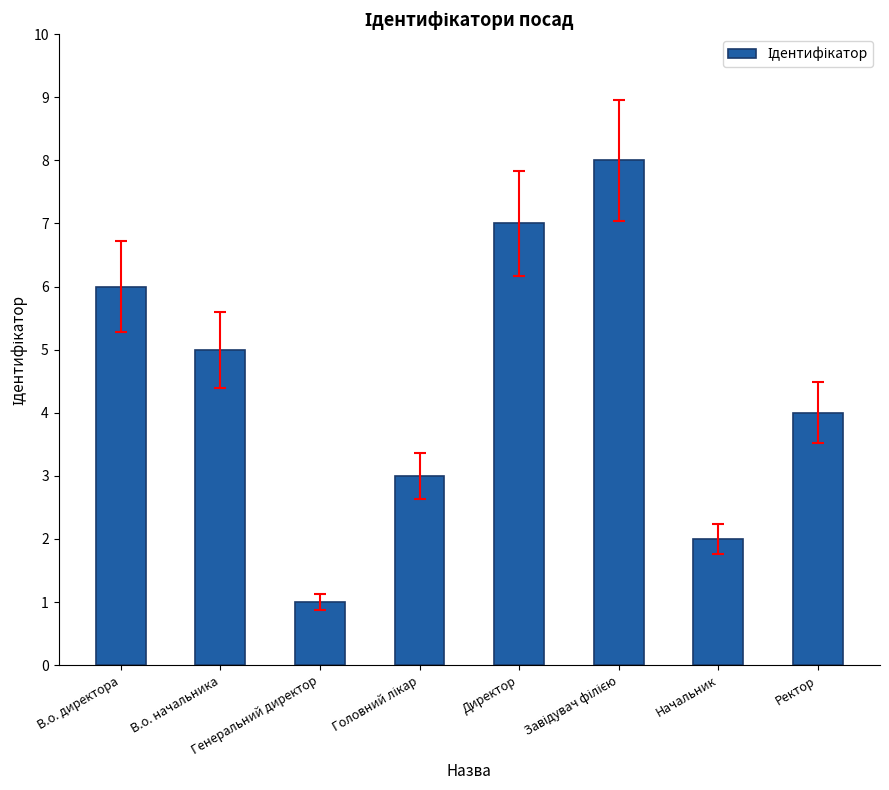

How many distinct data groups are displayed?

1